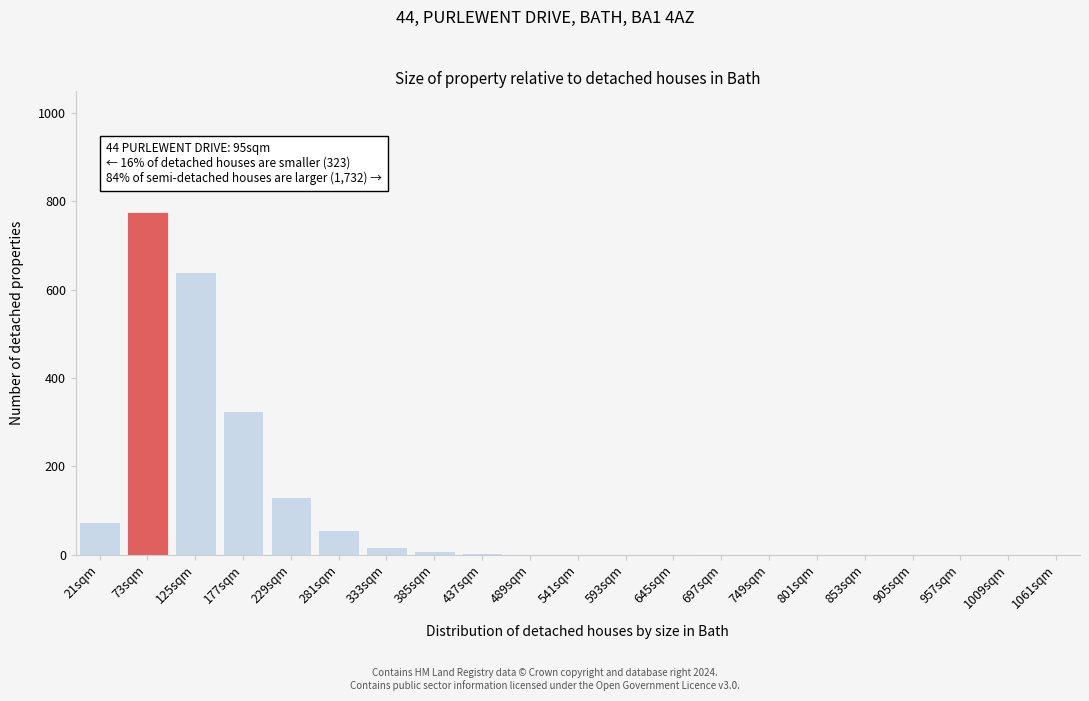

What is the sum of all values?

2035